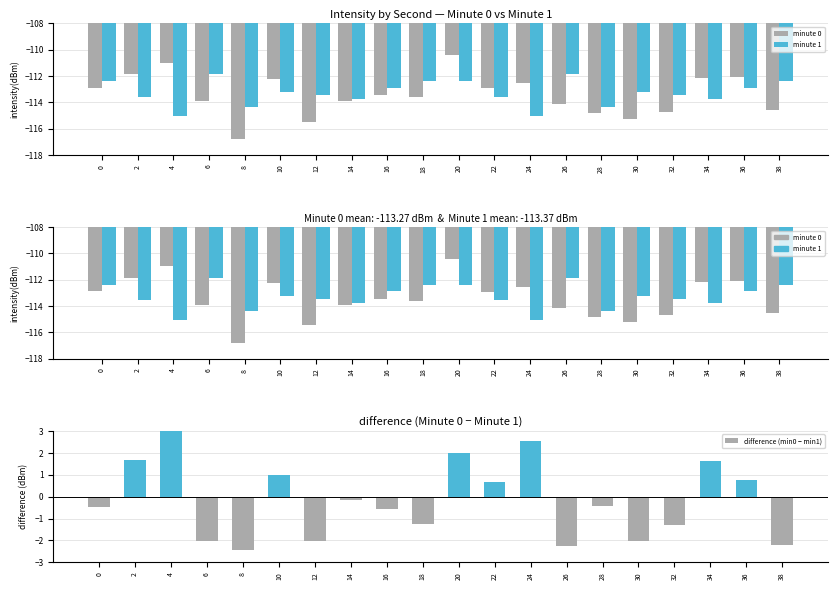

Reading left to right, what are all the values shown in this chart?

minute 0: -112.9	-111.9	-111.0	-113.9	-116.8	-112.2	-115.5	-113.9	-113.5	-113.6	-110.4	-112.9	-112.5	-114.2	-114.8	-115.2	-114.7	-112.1	-112.1	-114.6
minute 1: -112.4	-113.6	-115.1	-111.9	-114.4	-113.2	-113.4	-113.8	-112.9	-112.4	-112.4	-113.6	-115.1	-111.9	-114.4	-113.2	-113.4	-113.8	-112.9	-112.4
difference (min0 − min1): -0.5	1.7	4.1	-2.0	-2.4	1.0	-2.0	-0.1	-0.6	-1.2	2.0	0.7	2.5	-2.3	-0.4	-2.0	-1.3	1.6	0.8	-2.2